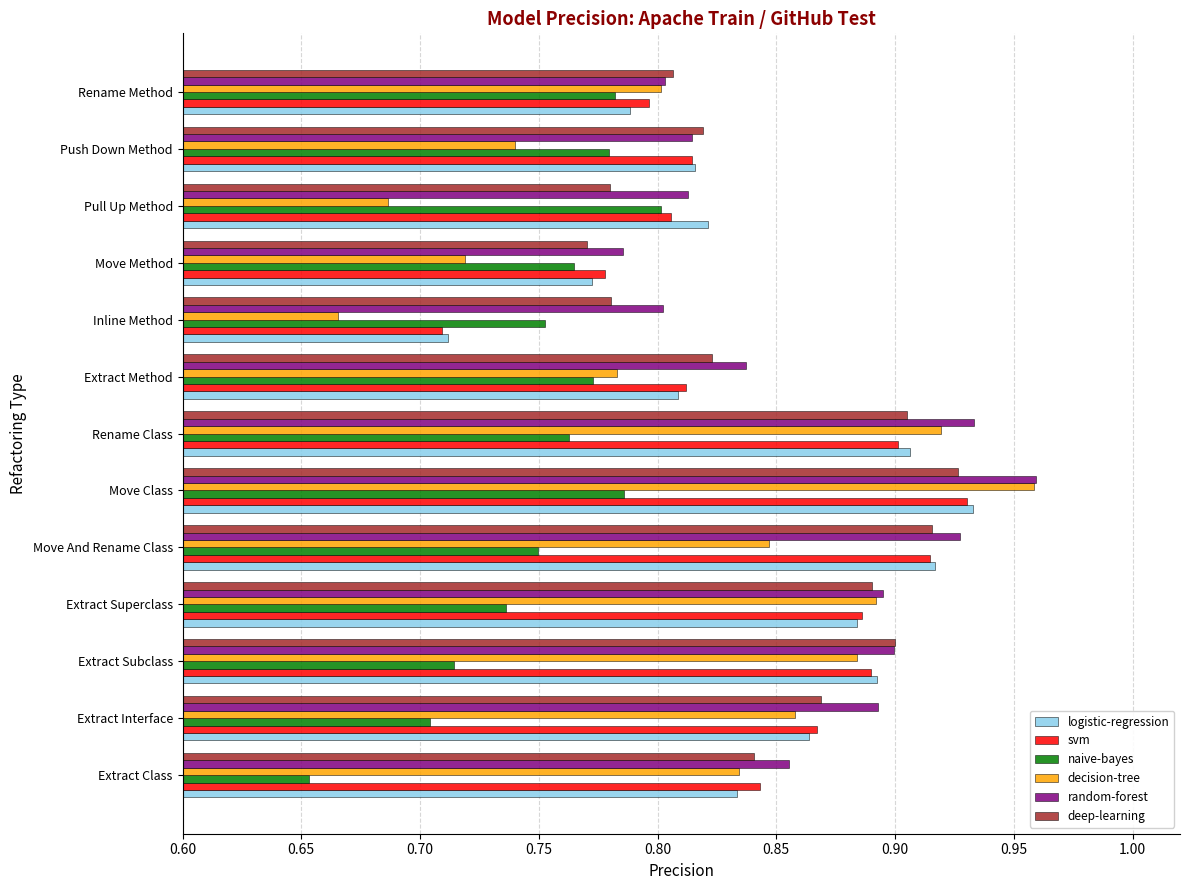

Count the number of data series in this chart.

6